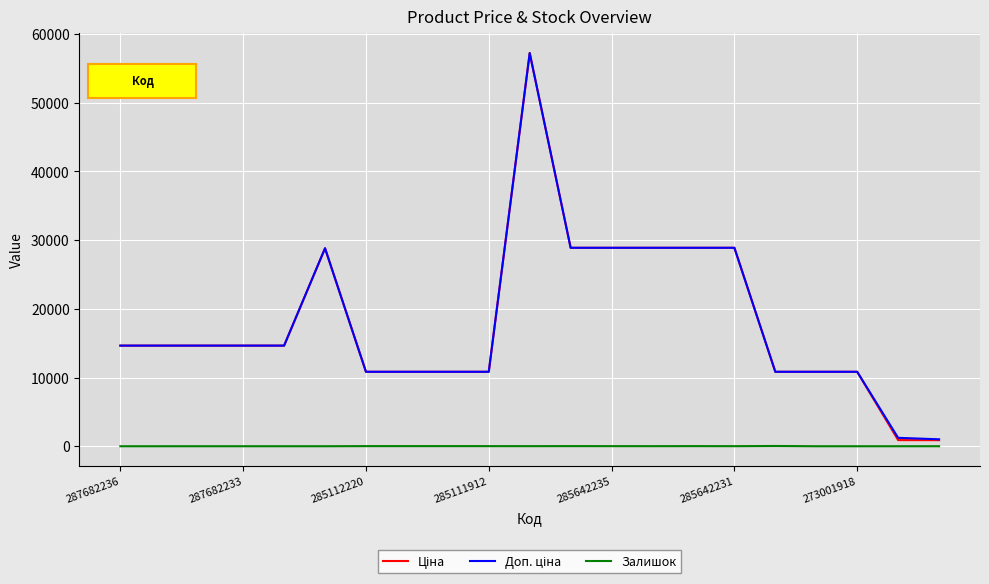

What is the greatest value displayed?

57235.5